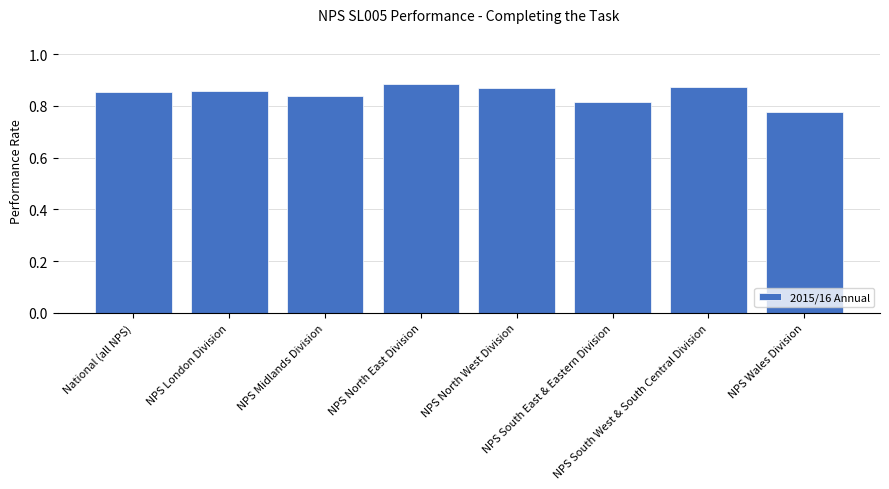

Count the values in the range 0 to 1.

8